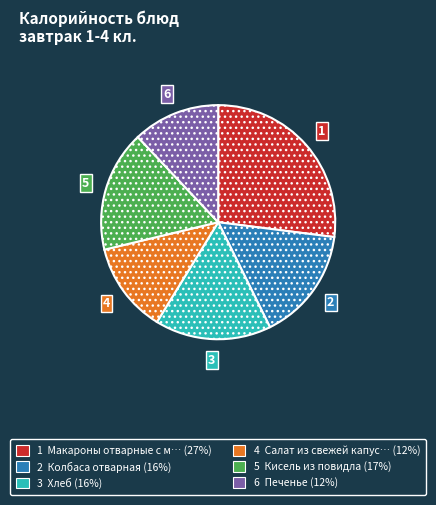

Does any single category account for the majority?

No